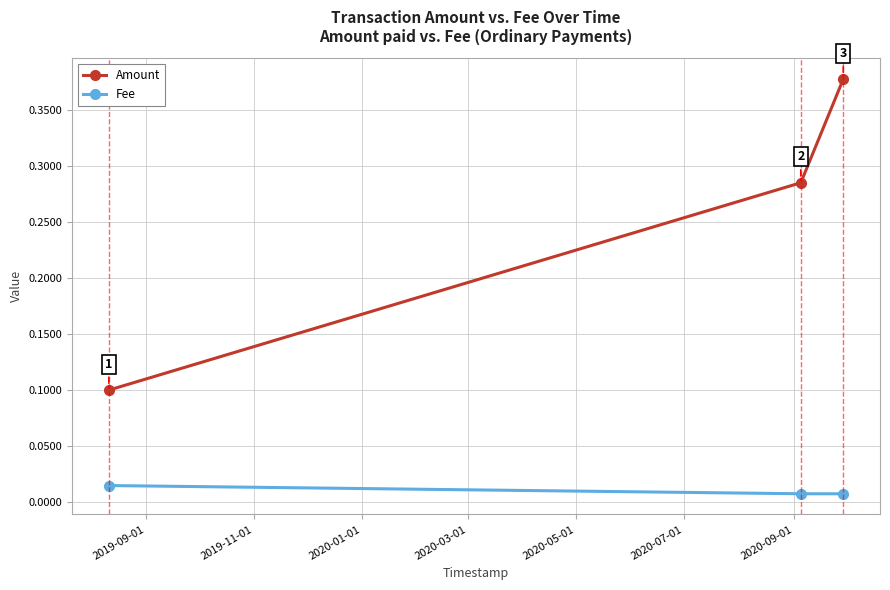

Count the Amount values in the range 0 to 1.

3